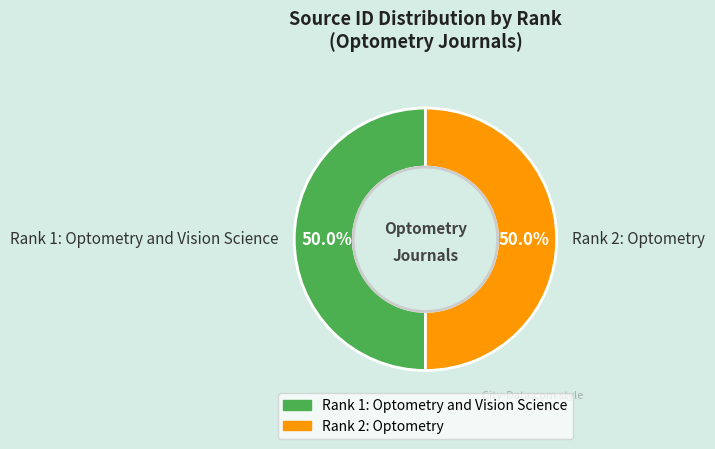

To the nearest percent, what percentage of the pie is Rank 1: Optometry and Vision Science?

50%